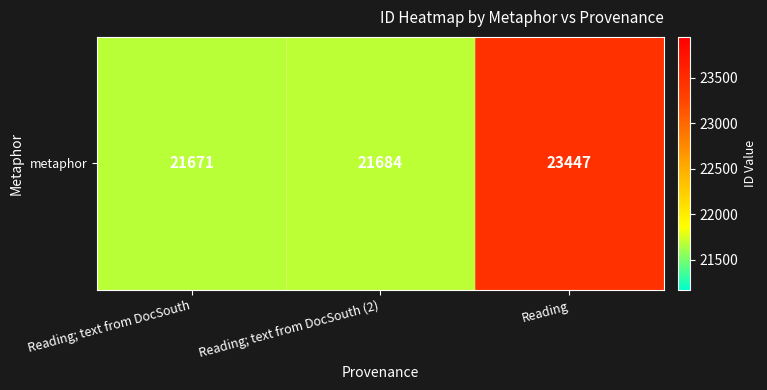

Which label corresponds to the largest value in the chart?

Reading